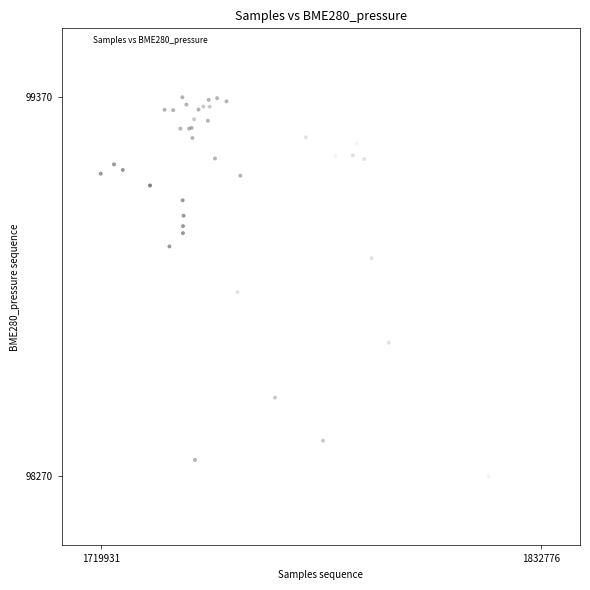

What Y value in the scatter plot is closest to 98820?

98804.8